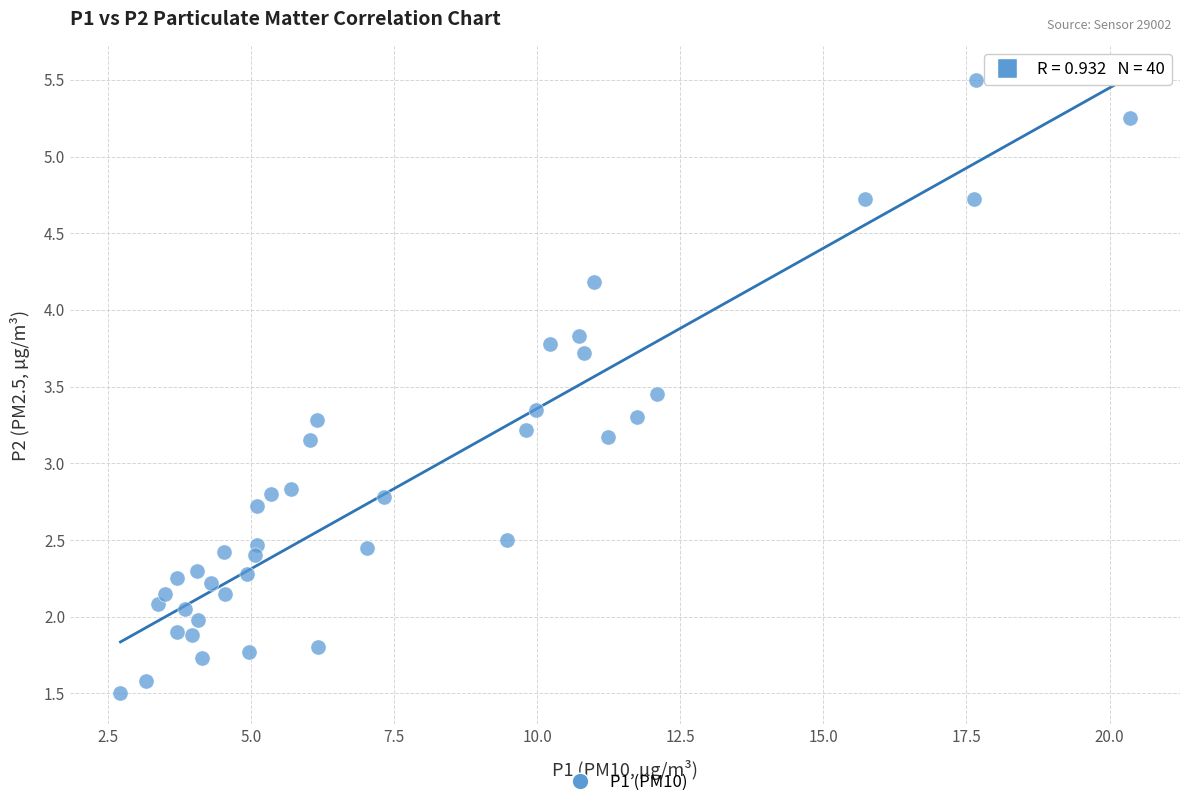

What is the range of Y values (max minus min)?

4.0